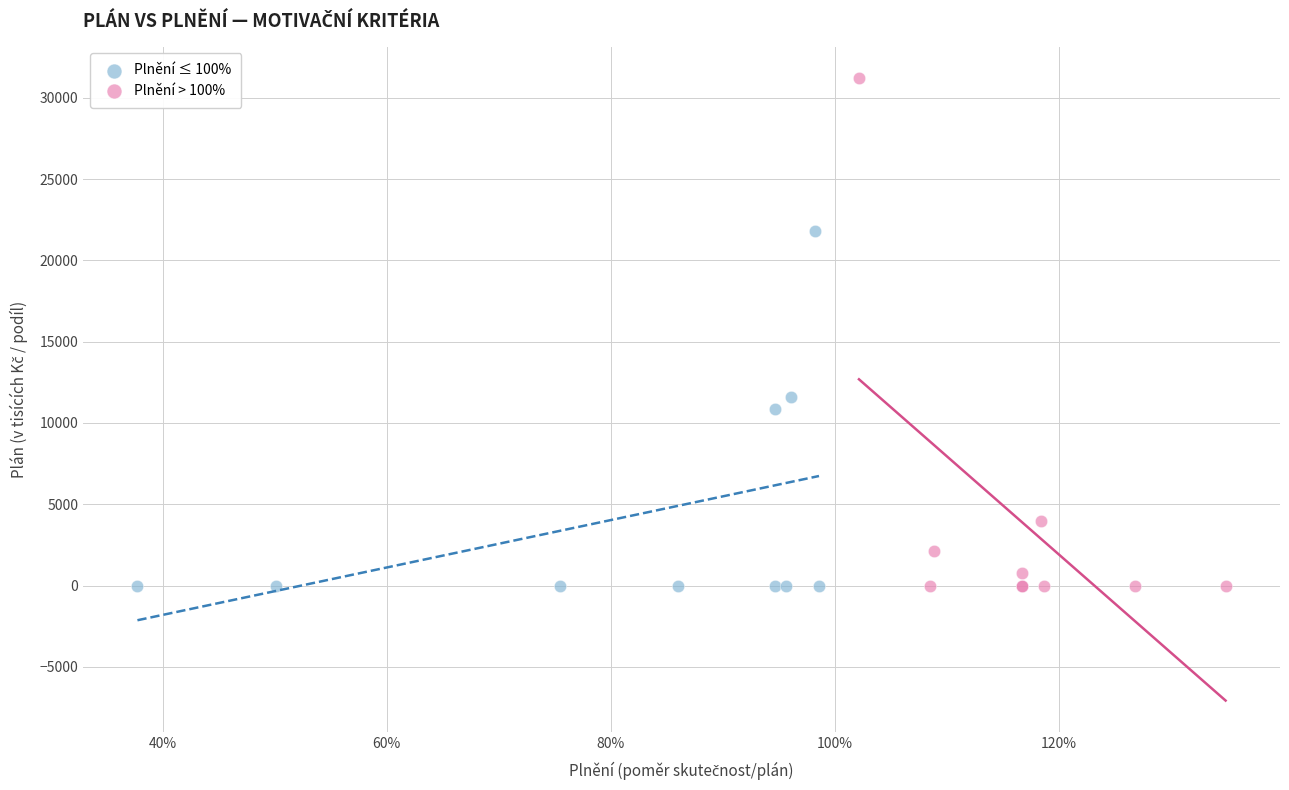

Which series has the largest Y range (max minus min)?

Plnění > 100%